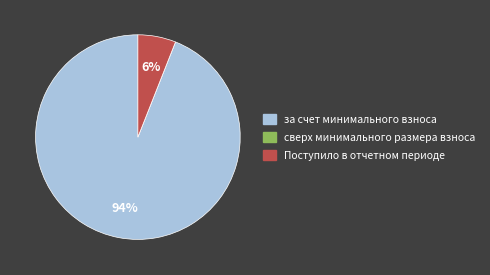

What is the largest slice in the pie chart?

за счет минимального взноса